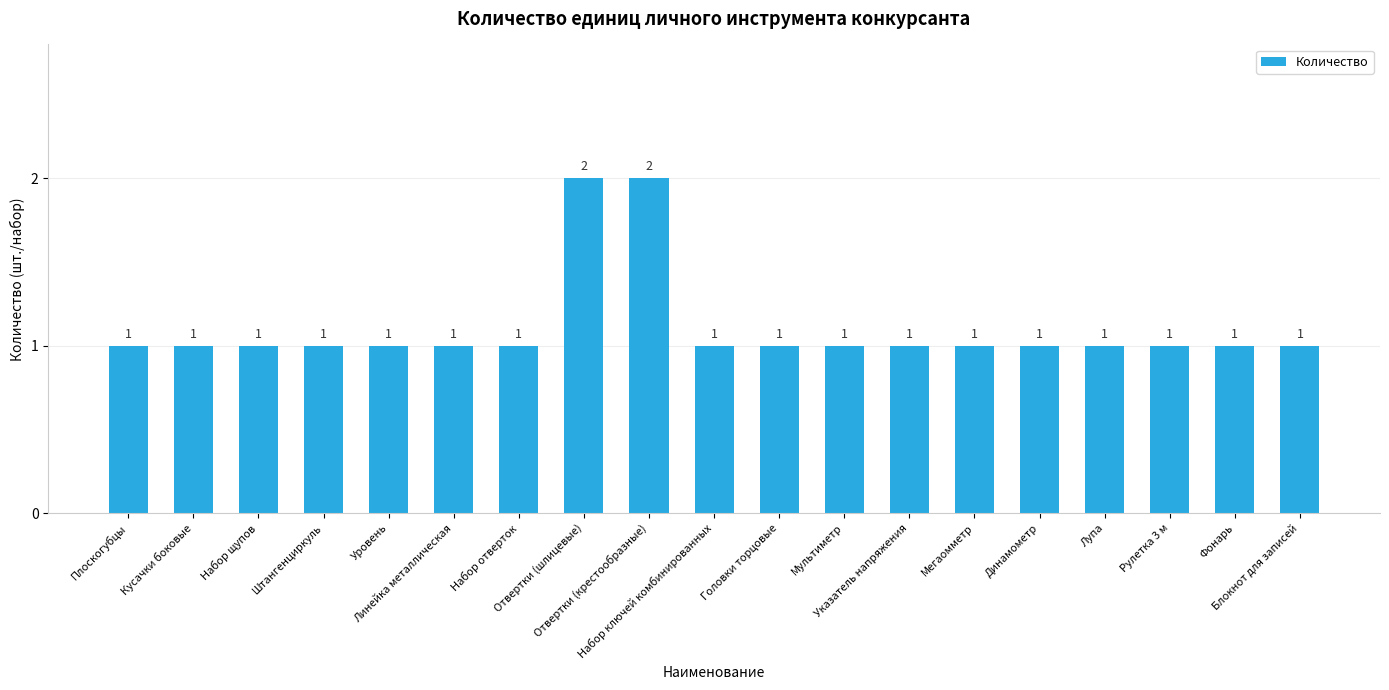

What is the ratio of the value at Головки торцовые to the value at Лупа?

1.0